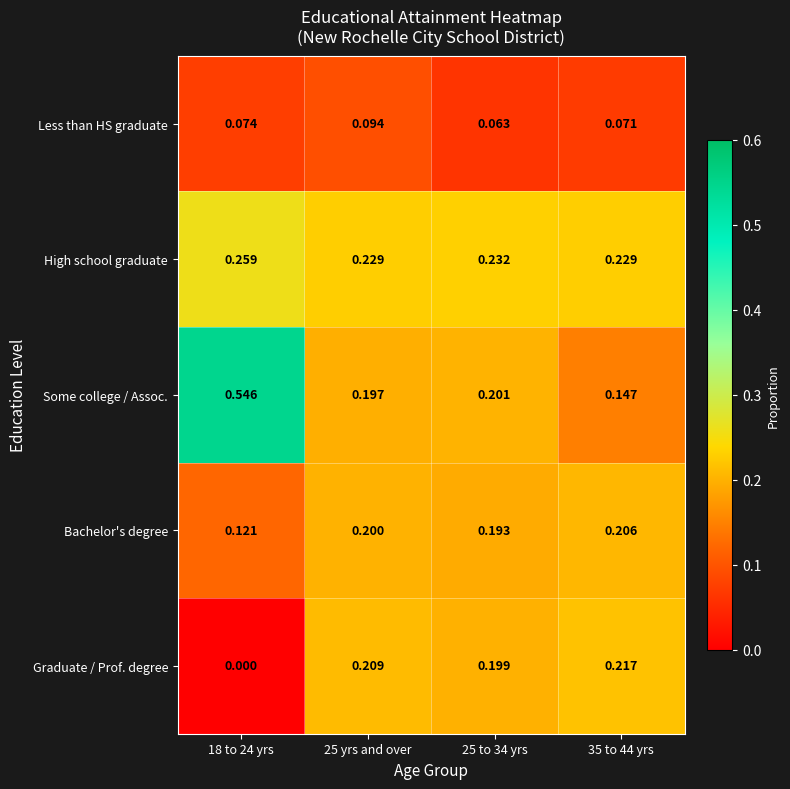

Which series has the widest spread of values?

Some college / Assoc.